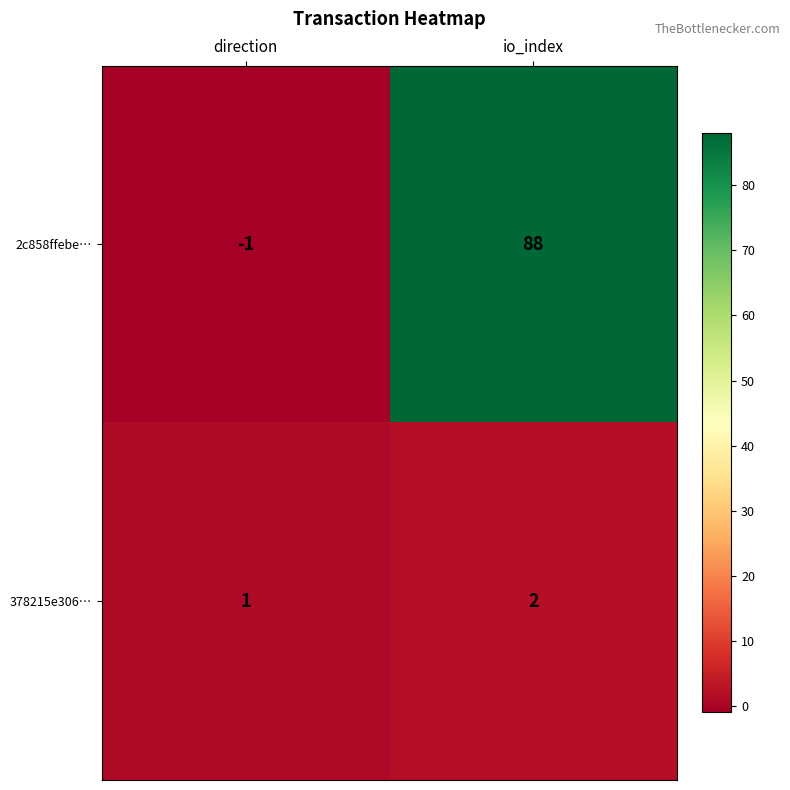

Which series changed the most between direction and io_index?

2c858ffebe…